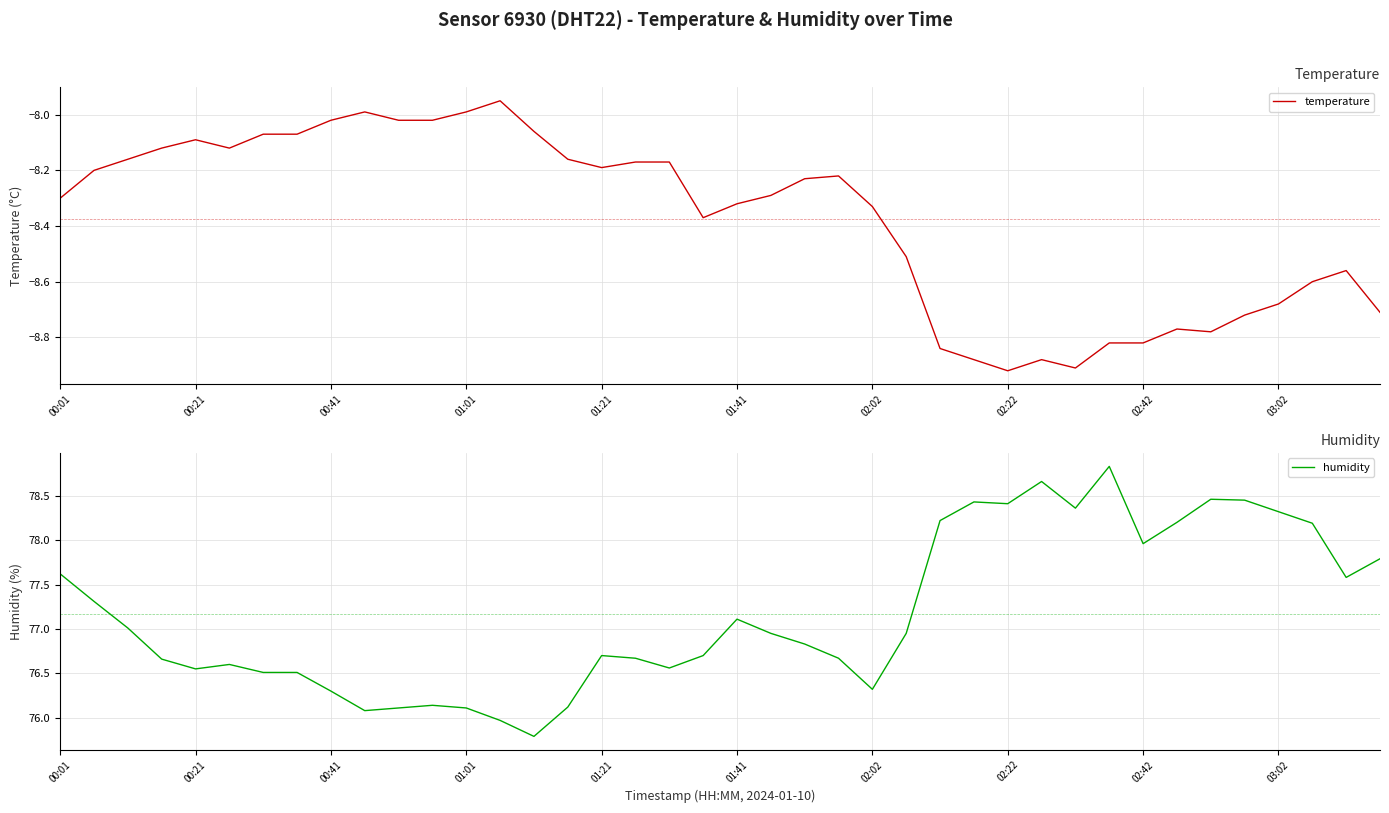

True or false: temperature and humidity intersect in this chart.

False